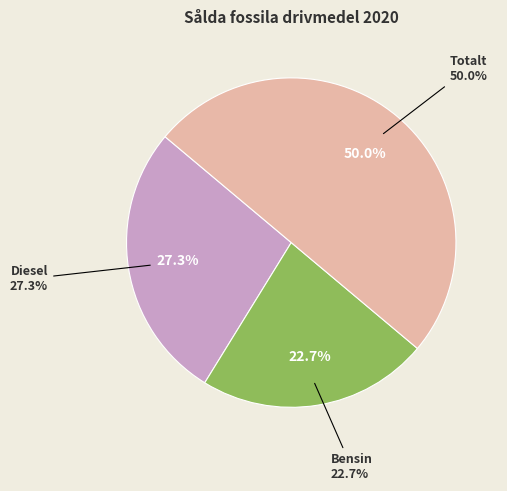

Which category has the biggest portion of the pie?

Totalt